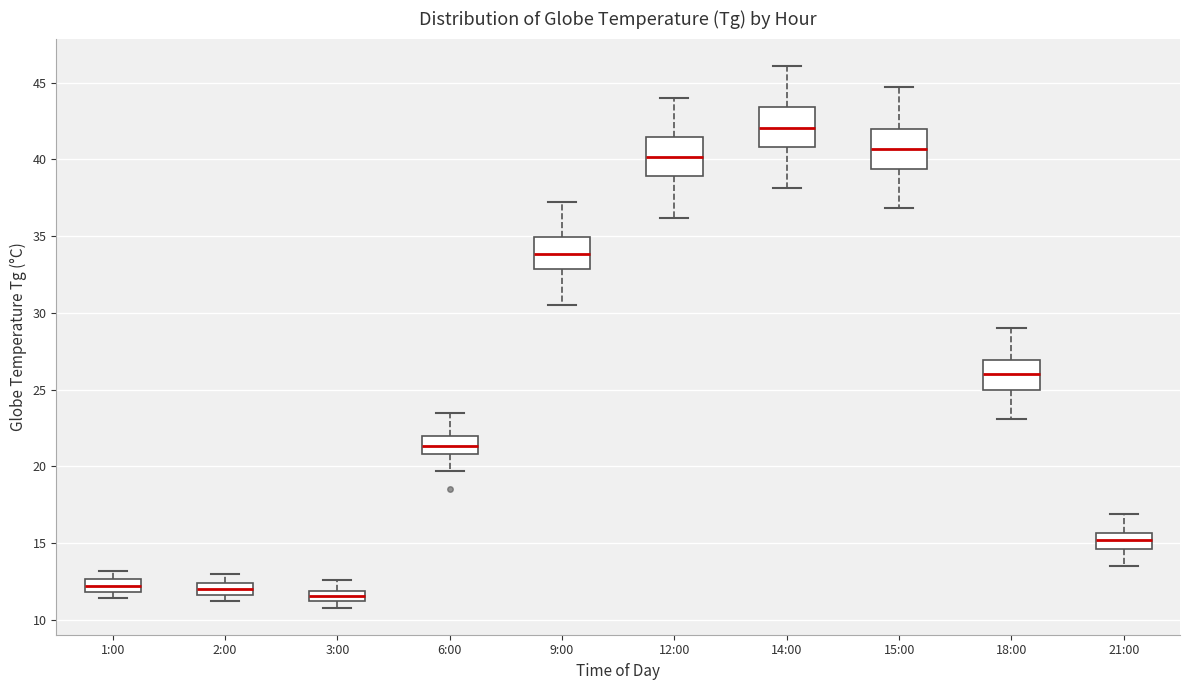

Where does the median line of the box for 14:00 sit on the y-axis? The values are not printed on the chart, so give them approximately, as read against the axis.

42.0